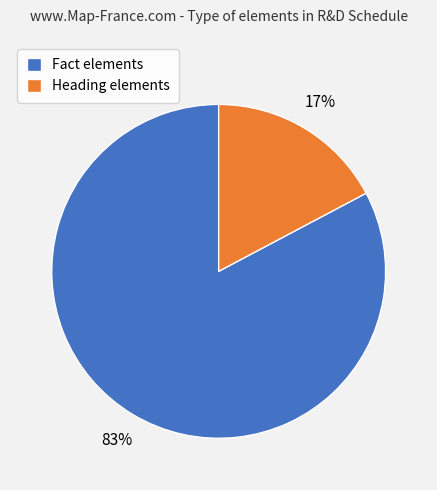

Is the sum of Fact elements and Heading elements greater than half?

Yes